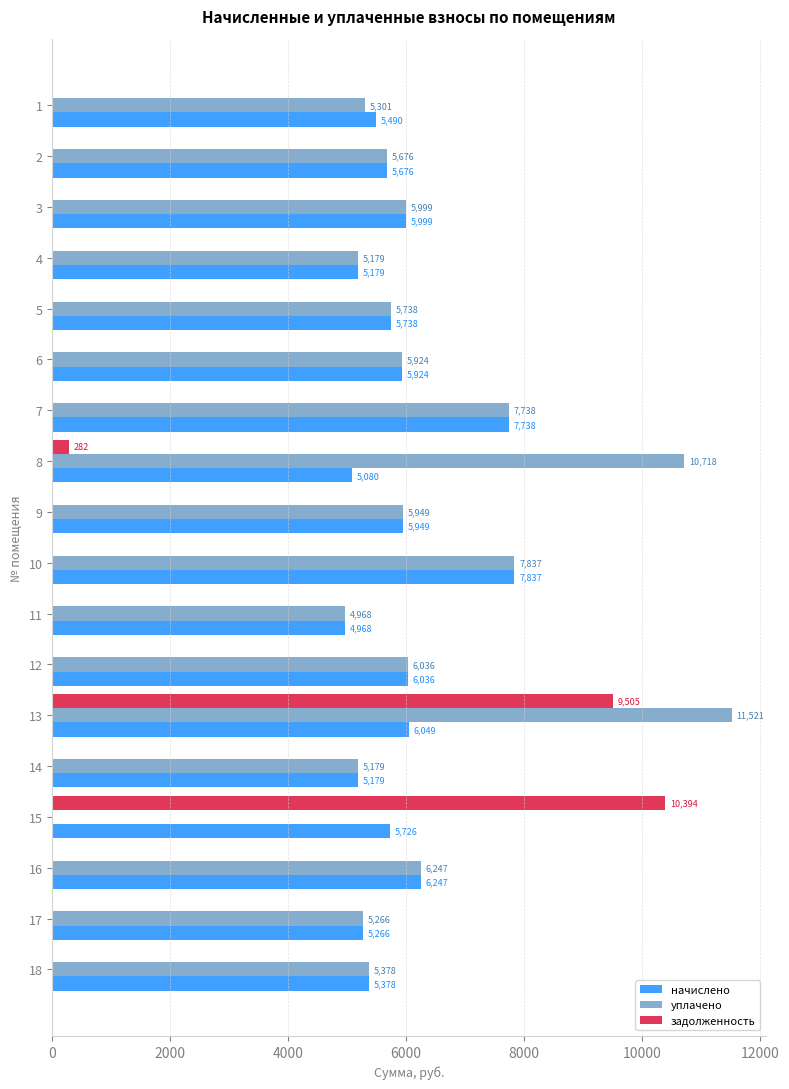

How many data points in задолженность are above 0?

3